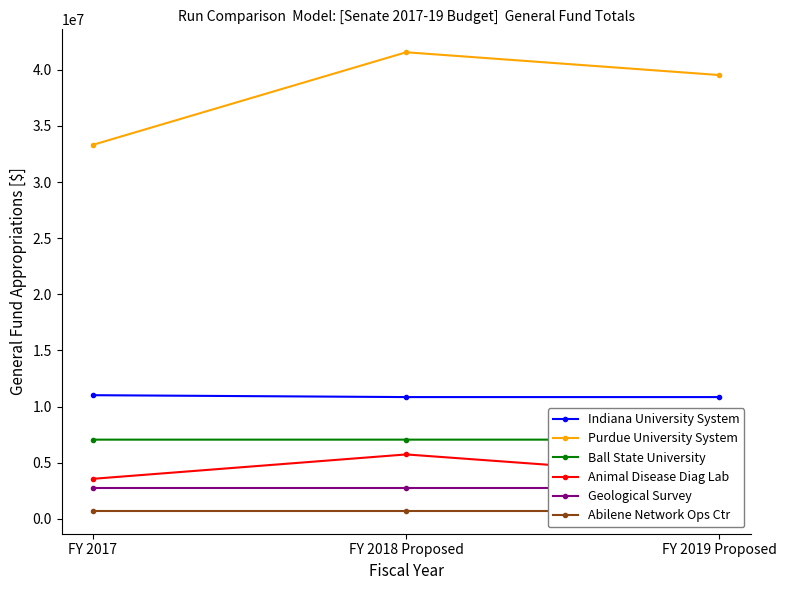

List the labels in order of Geological Survey value, largest first.

FY 2017, FY 2018 Proposed, FY 2019 Proposed